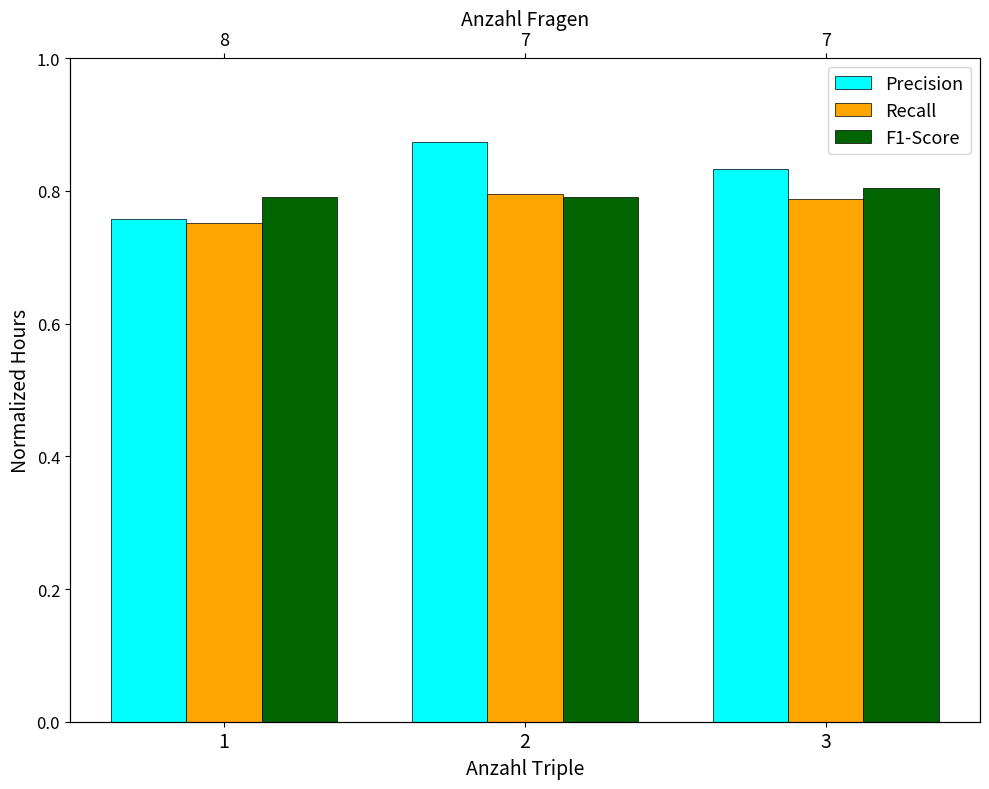

Is the value of Recall at 2 greater than the value of Precision at 1?

Yes